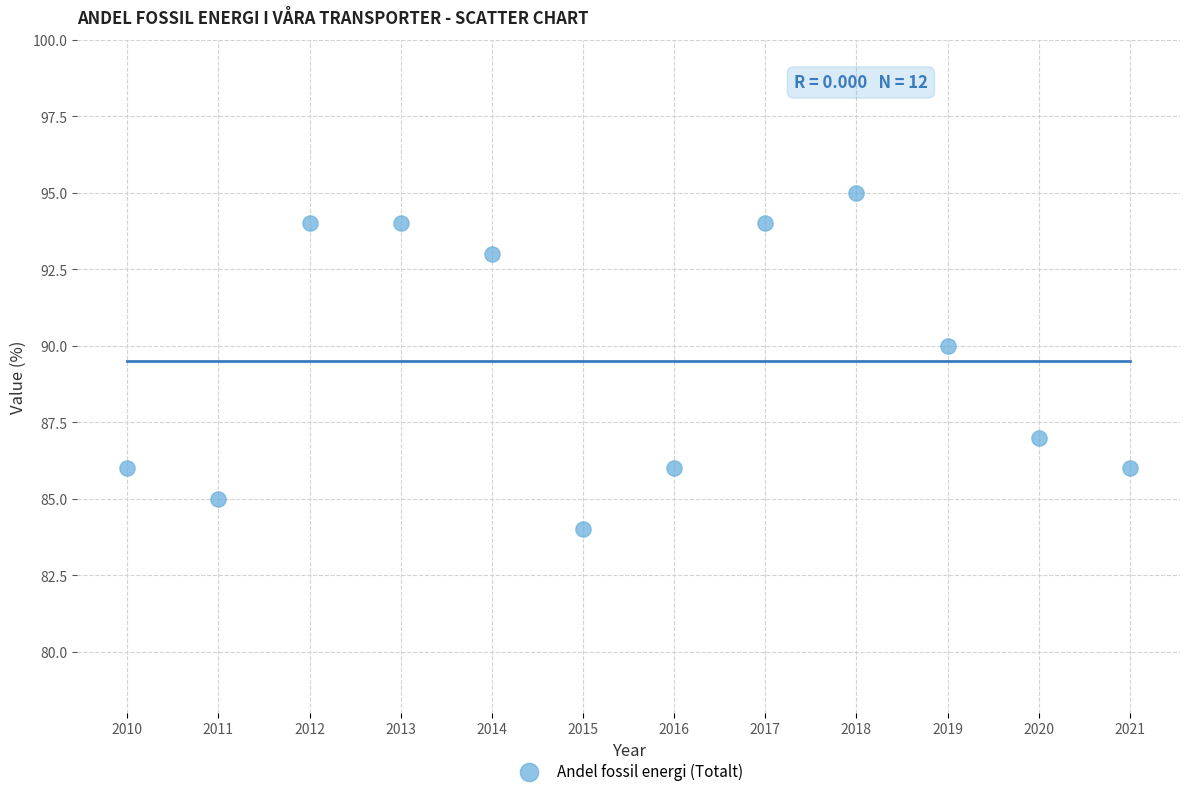

What Y value in the scatter plot is closest to 89?

90